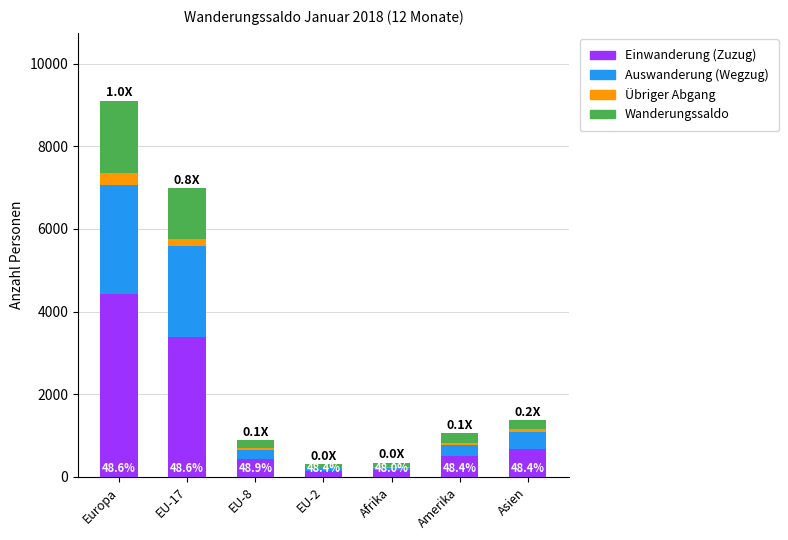

True or false: Einwanderung (Zuzug) has a value of 666 at Asien.

True